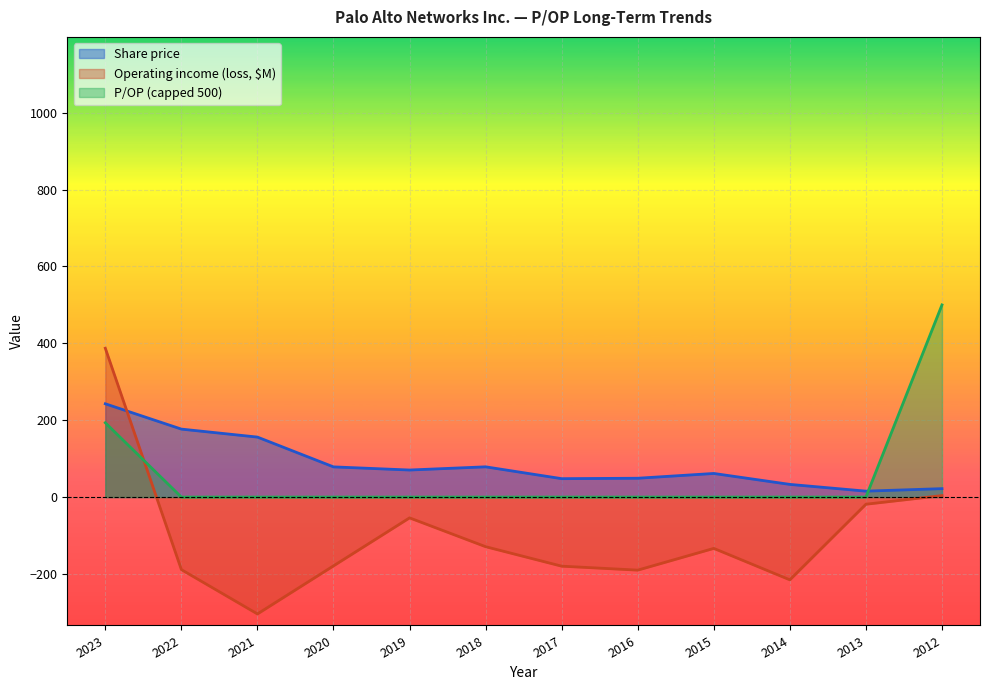

What is the value of the Share price point at the 10th from the left?

33.0